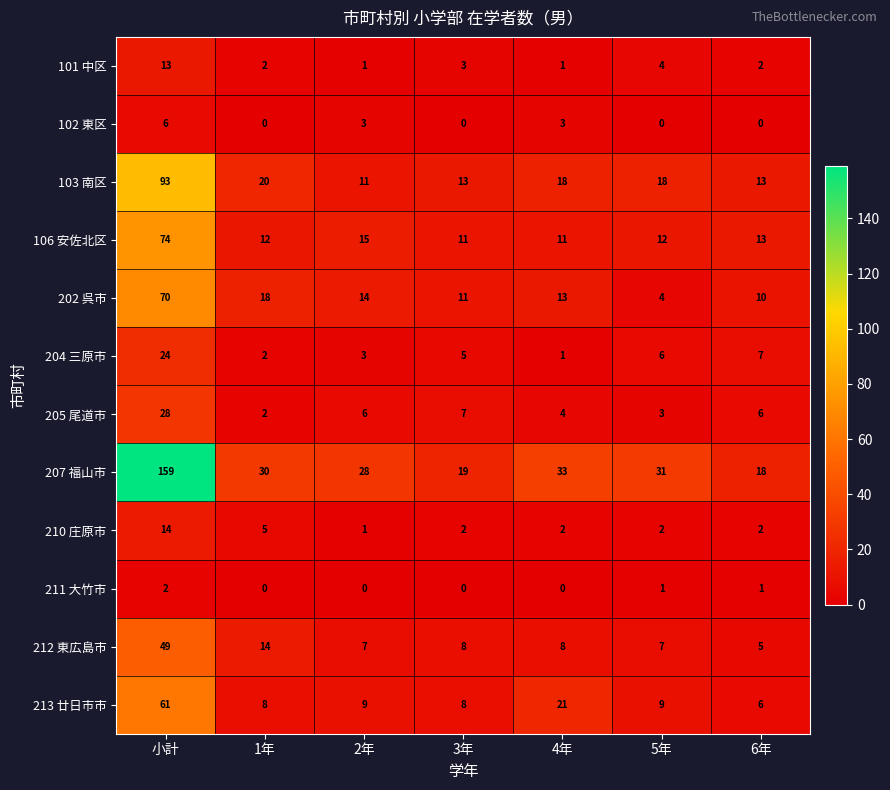

What value does the 103 南区 series have at 5年?

18